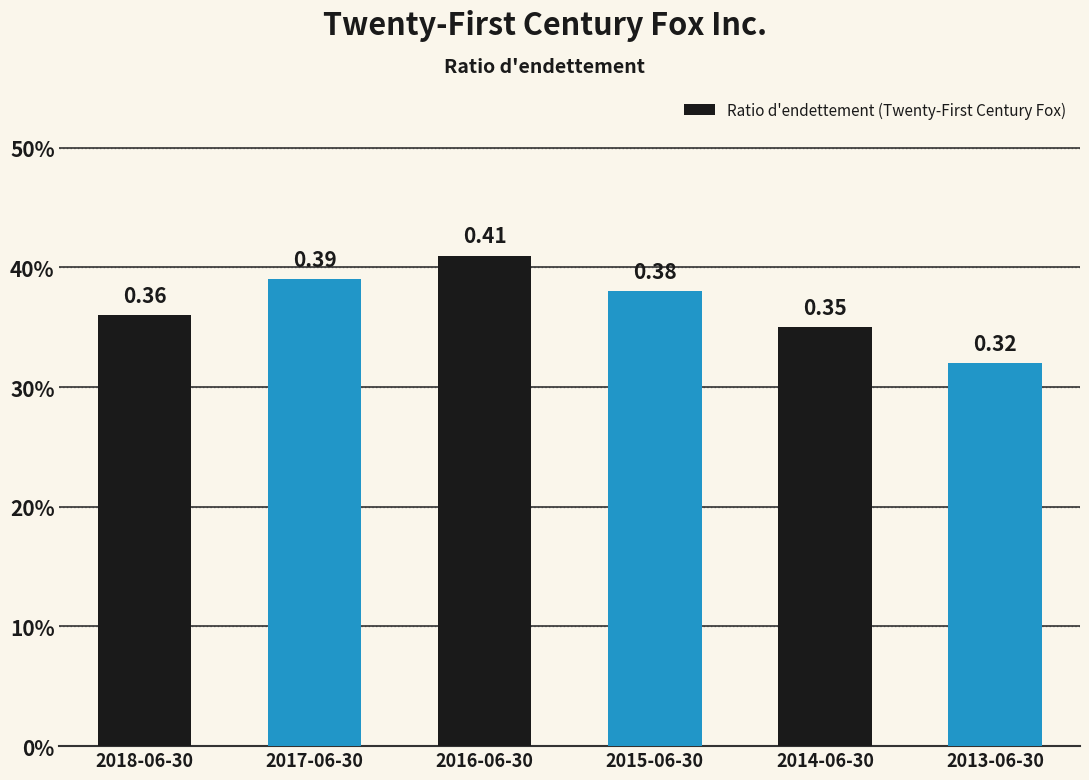

What is the difference between the maximum and minimum values?

0.1